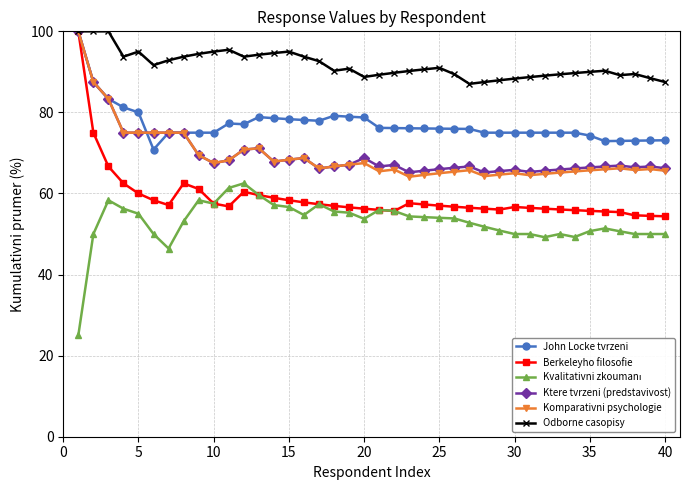

What is the greatest value displayed?

100.0